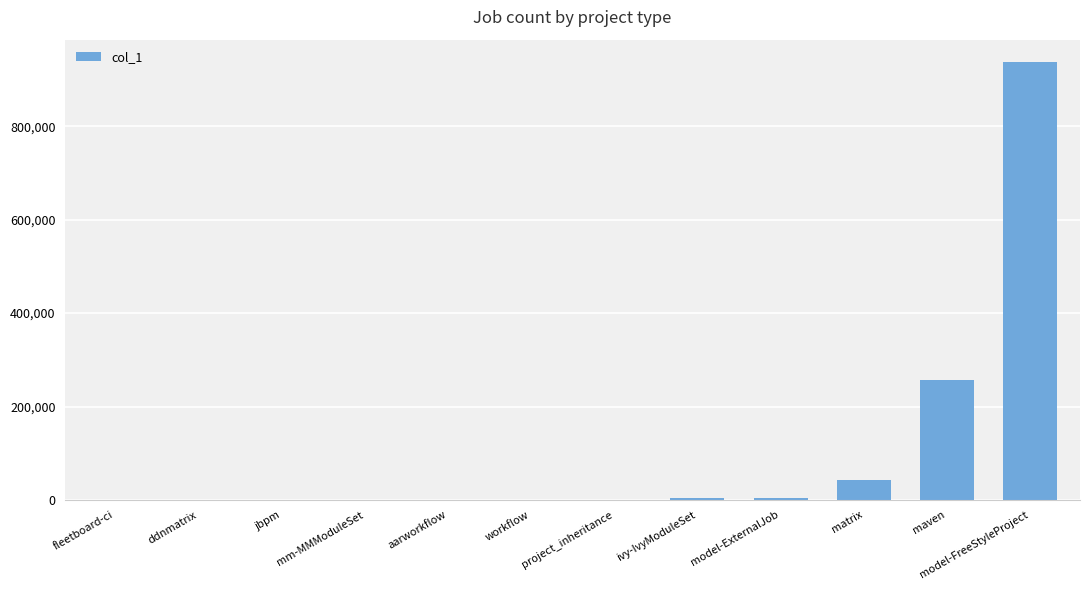

Where is the data nearest to the value 469243?

maven